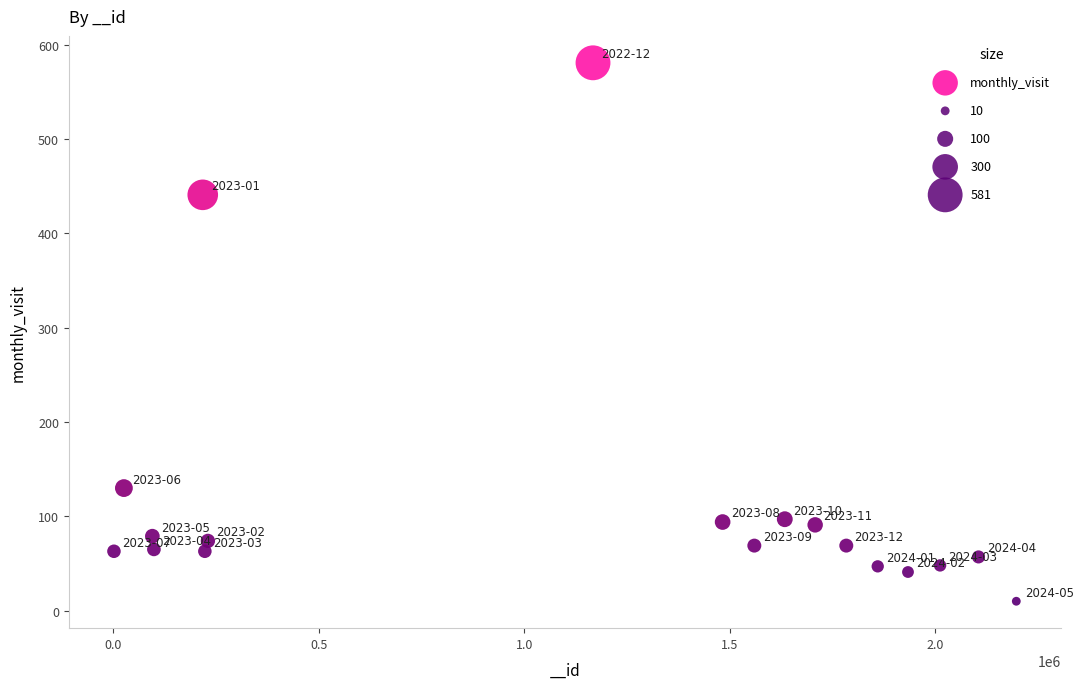

What is the range of X values (max minus min)?

2195956